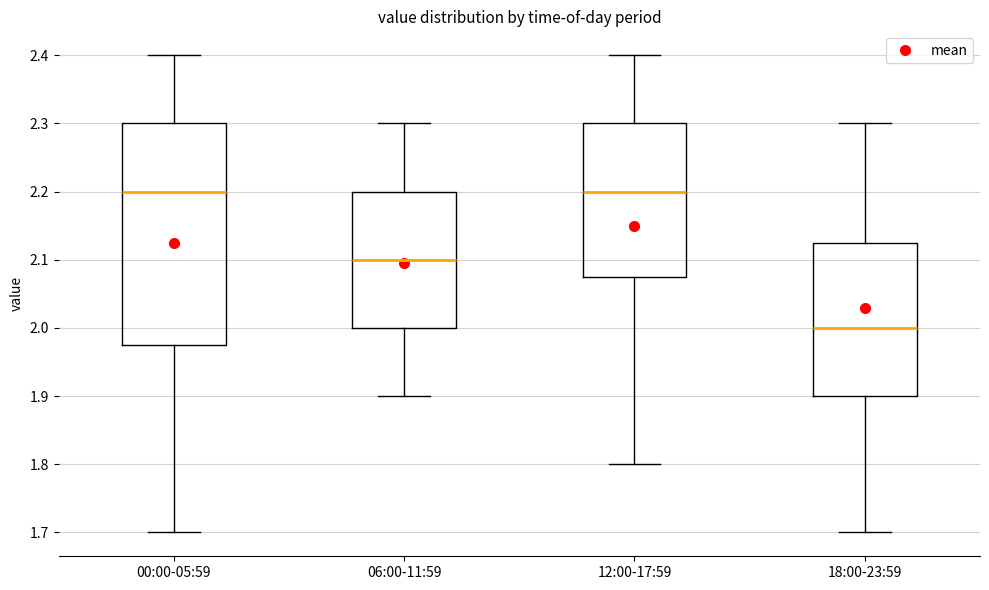

Comparing the boxes themselves (not the whiskers), which one is the tallest?

00:00-05:59